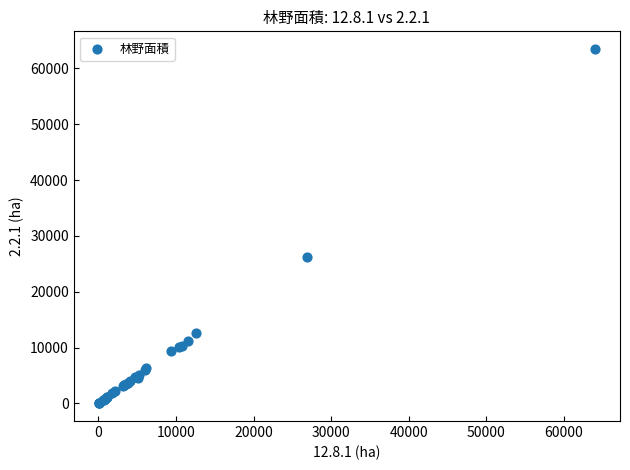

What Y value in the scatter plot is closest to 31735?

26290.1